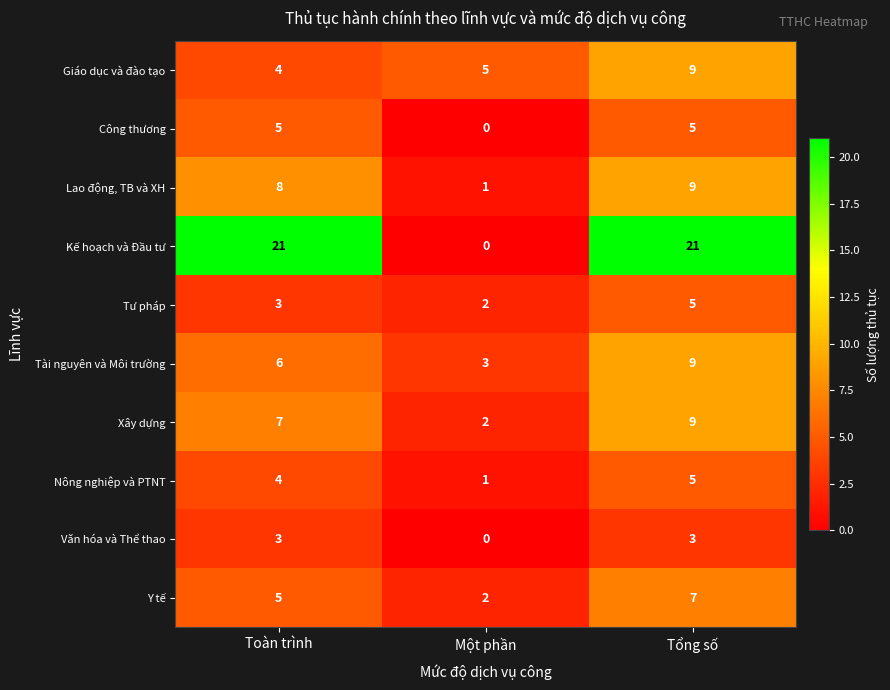

How many data points does each series have?

3